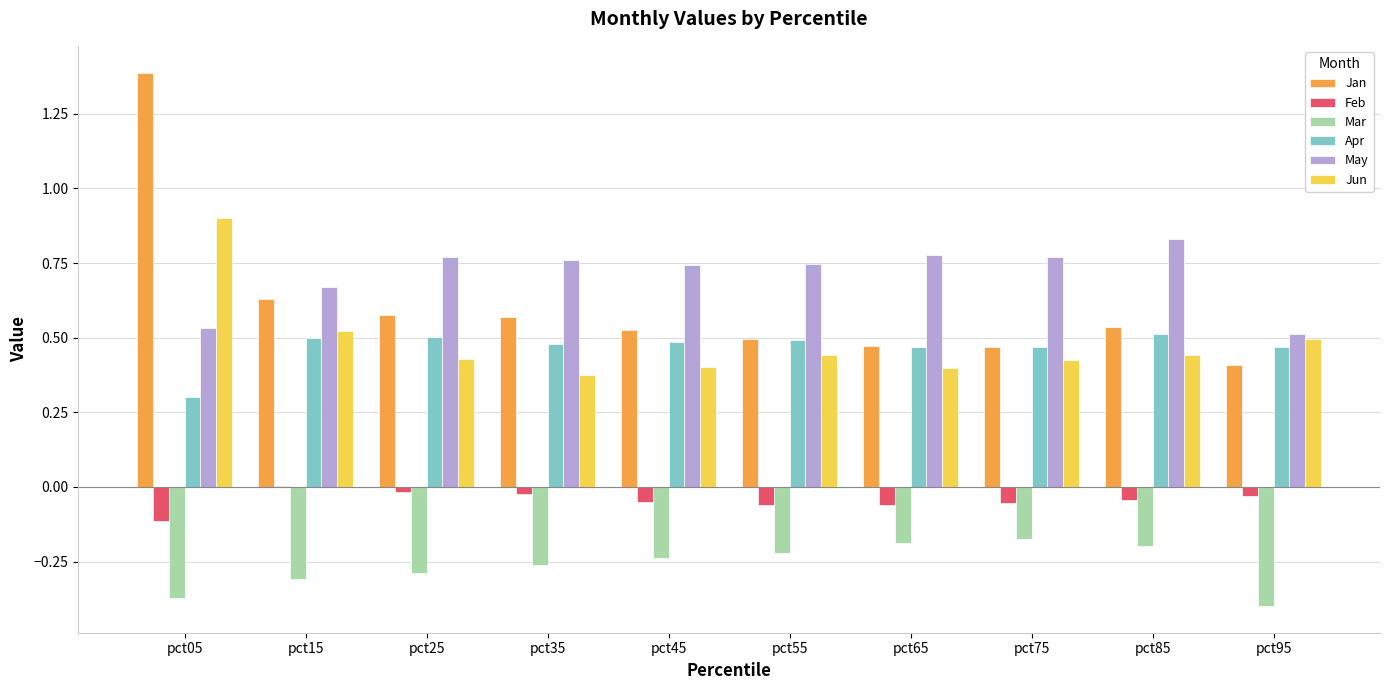

What is the maximum value shown in the chart?

1.4